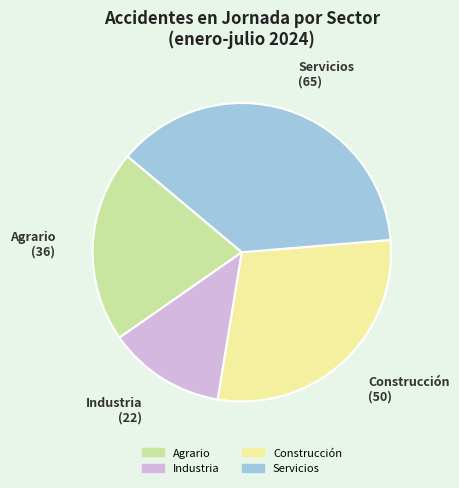

Does Agrario account for over 50% of the chart?

No